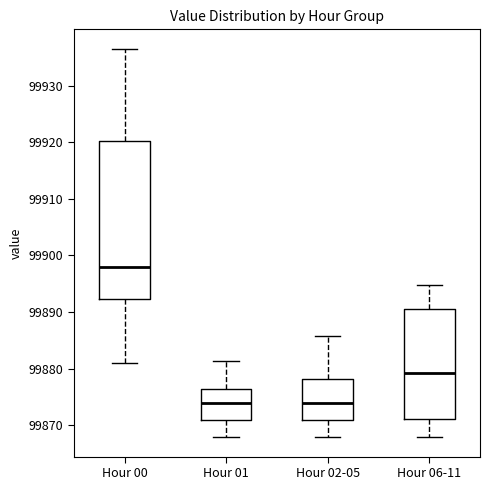

Reading left to right, transcribe this box plot: for each box, give where its median line is, the range the box spans, and where its two whiskers end, as read against the y-axis. The values are not printed on the chart, so give them approximately, as read against the axis.

Hour 00: median 99898, box 99892 to 99920, whiskers 99881 to 99937
Hour 01: median 99874, box 99871 to 99876, whiskers 99868 to 99881
Hour 02-05: median 99874, box 99871 to 99878, whiskers 99868 to 99886
Hour 06-11: median 99879, box 99871 to 99891, whiskers 99868 to 99895